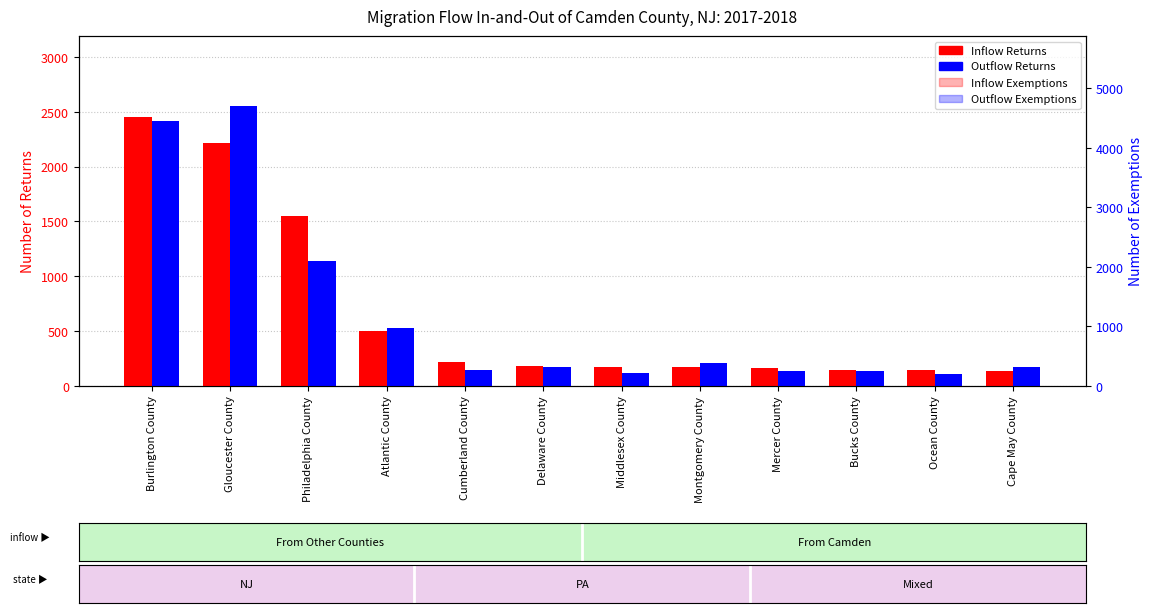

Which series has the largest range (max minus min)?

Outflow Exemptions